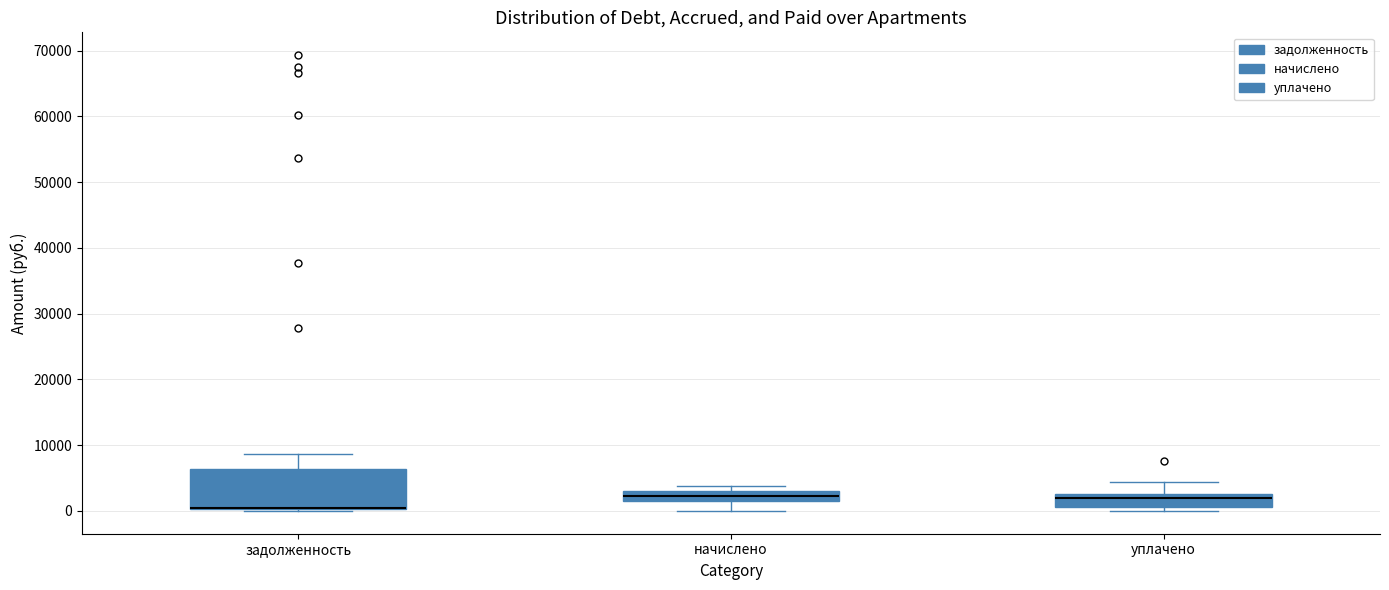

Reading left to right, read every box against the y-axis: the position of its median line, the range the box covers, and the ends of its whiskers. The values are not printed on the chart, so give them approximately, as read against the axis.

задолженность: median 1000 (drawn on the box's lower edge), box 0 to 6000, whiskers 0 to 9000
начислено: median 2000 (inside the box), box 2000 to 3000, whiskers 0 to 4000
уплачено: median 2000, box 1000 to 3000, whiskers 0 to 4000